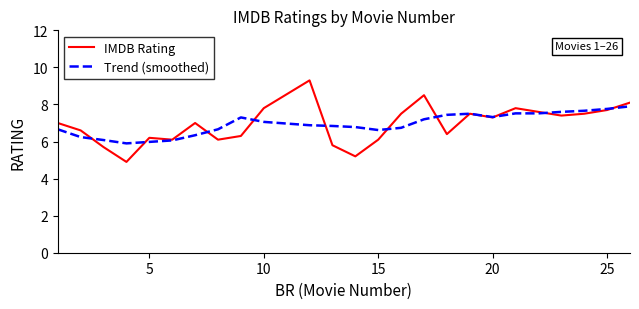

Rank the series by their maximum value, from lowest to highest.

Trend (smoothed), IMDB Rating